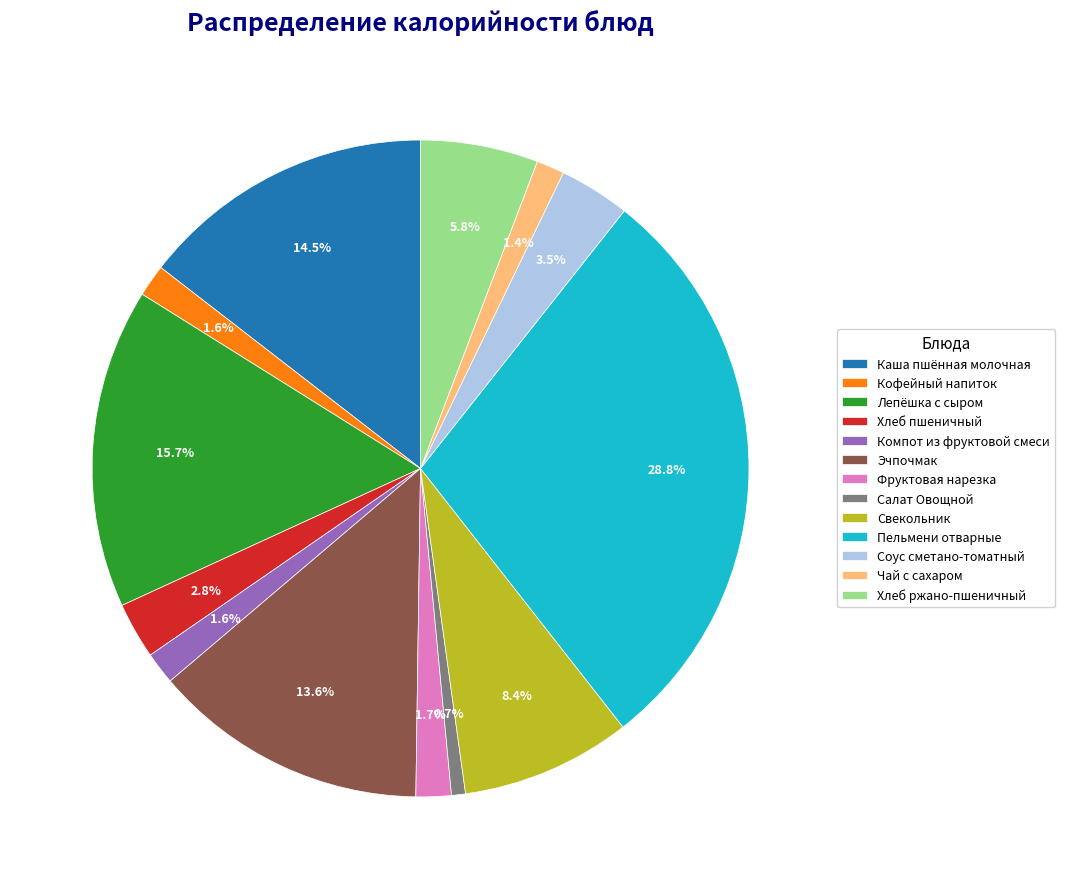

Do Эчпочмак and Хлеб ржано-пшеничный together represent more than half of the pie?

No